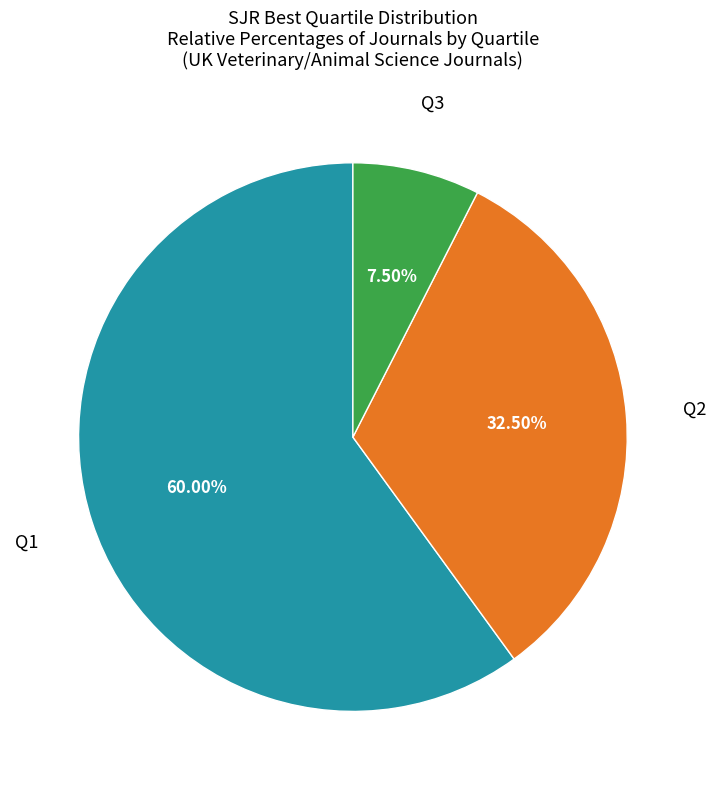

Does any single category account for the majority?

Yes